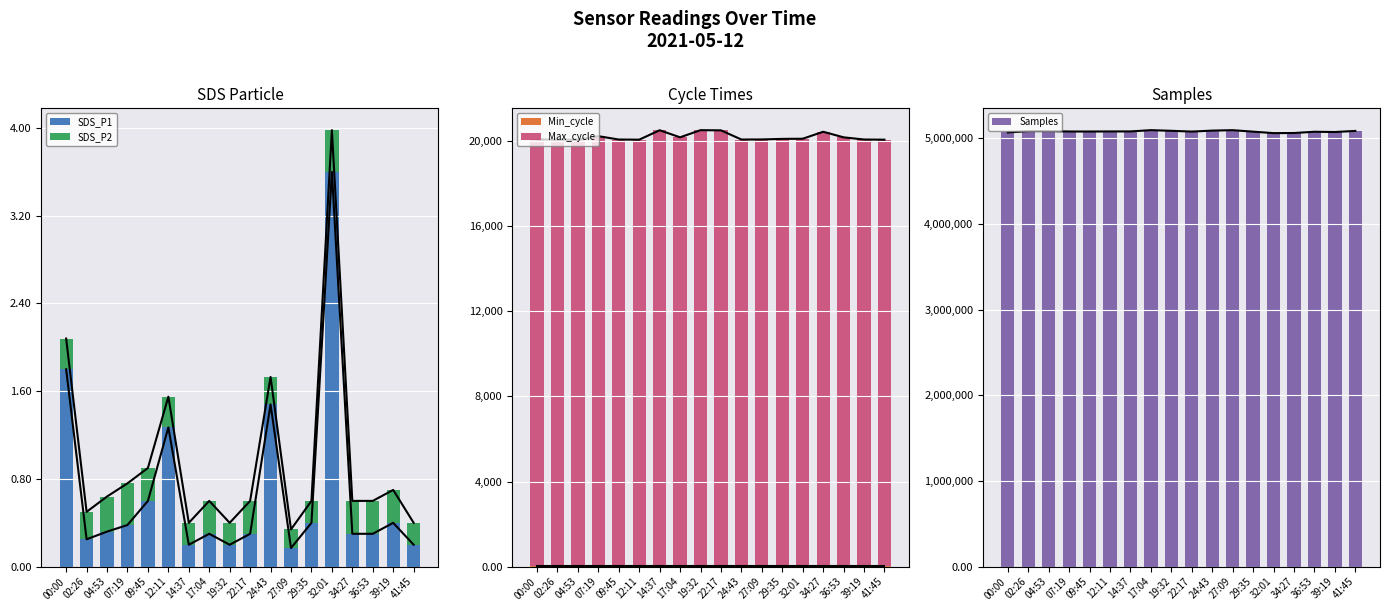

Reading left to right, list all the values displayed in this chart.

SDS_P1: 00:00=1.8	02:26=0.2	04:53=0.3	07:19=0.4	09:45=0.6	12:11=1.3	14:37=0.2	17:04=0.3	19:32=0.2	22:17=0.3	24:43=1.5	27:09=0.2	29:35=0.4	32:01=3.6	34:27=0.3	36:53=0.3	39:19=0.4	41:45=0.2
SDS_P2: 00:00=0.3	02:26=0.2	04:53=0.3	07:19=0.4	09:45=0.3	12:11=0.3	14:37=0.2	17:04=0.3	19:32=0.2	22:17=0.3	24:43=0.2	27:09=0.2	29:35=0.2	32:01=0.4	34:27=0.3	36:53=0.3	39:19=0.3	41:45=0.2
Min_cycle: 00:00=28.0	02:26=28.0	04:53=28.0	07:19=28.0	09:45=28.0	12:11=28.0	14:37=28.0	17:04=28.0	19:32=28.0	22:17=28.0	24:43=28.0	27:09=28.0	29:35=28.0	32:01=28.0	34:27=28.0	36:53=28.0	39:19=28.0	41:45=28.0
Max_cycle: 00:00=20040.0	02:26=20025.0	04:53=20016.0	07:19=20190.0	09:45=20032.0	12:11=20025.0	14:37=20468.0	17:04=20136.0	19:32=20472.0	22:17=20463.0	24:43=20032.0	27:09=20035.0	29:35=20063.0	32:01=20069.0	34:27=20397.0	36:53=20135.0	39:19=20033.0	41:45=20024.0
Samples: 00:00=5065265.0	02:26=5080971.0	04:53=5081863.0	07:19=5076435.0	09:45=5076210.0	12:11=5077117.0	14:37=5077449.0	17:04=5092158.0	19:32=5084583.0	22:17=5075578.0	24:43=5086877.0	27:09=5091853.0	29:35=5074706.0	32:01=5057600.0	34:27=5058900.0	36:53=5073513.0	39:19=5070536.0	41:45=5083173.0